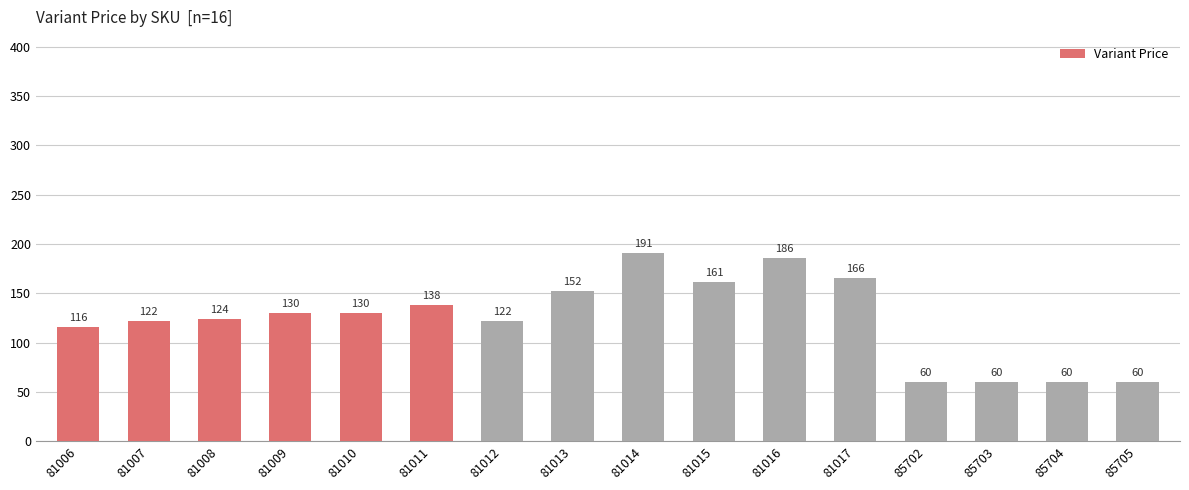

Count the number of data series in this chart.

1